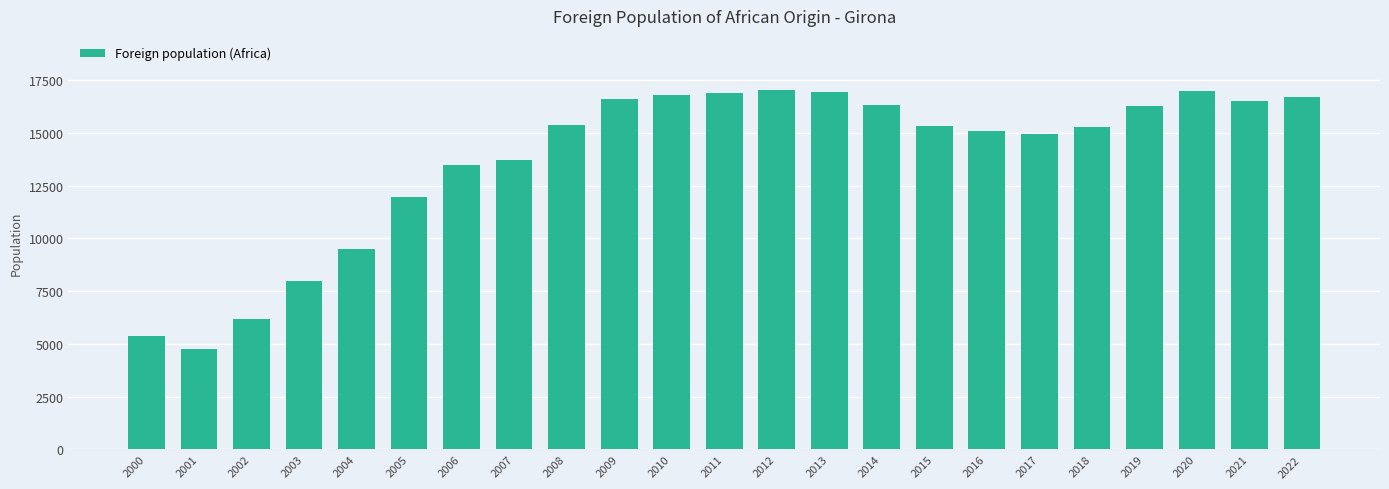

What is the value of the 5th bar from the left?

9491